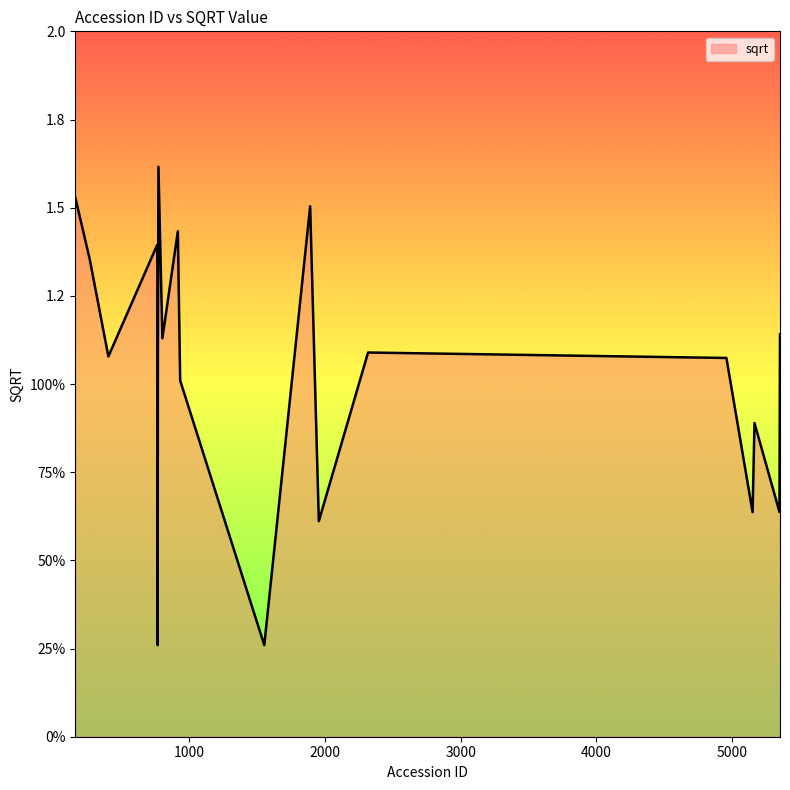

Does the chart display data point markers on the line(s)?

No